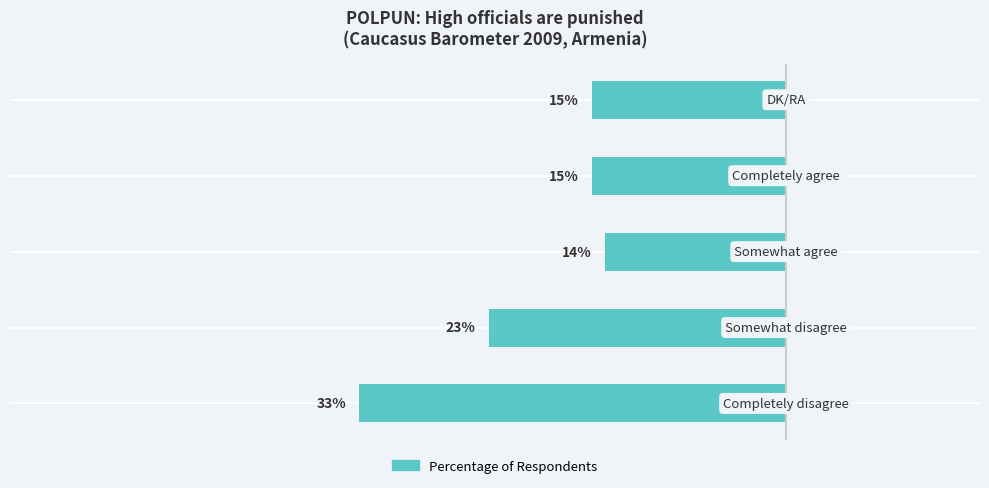

Are the bars horizontal?

Yes